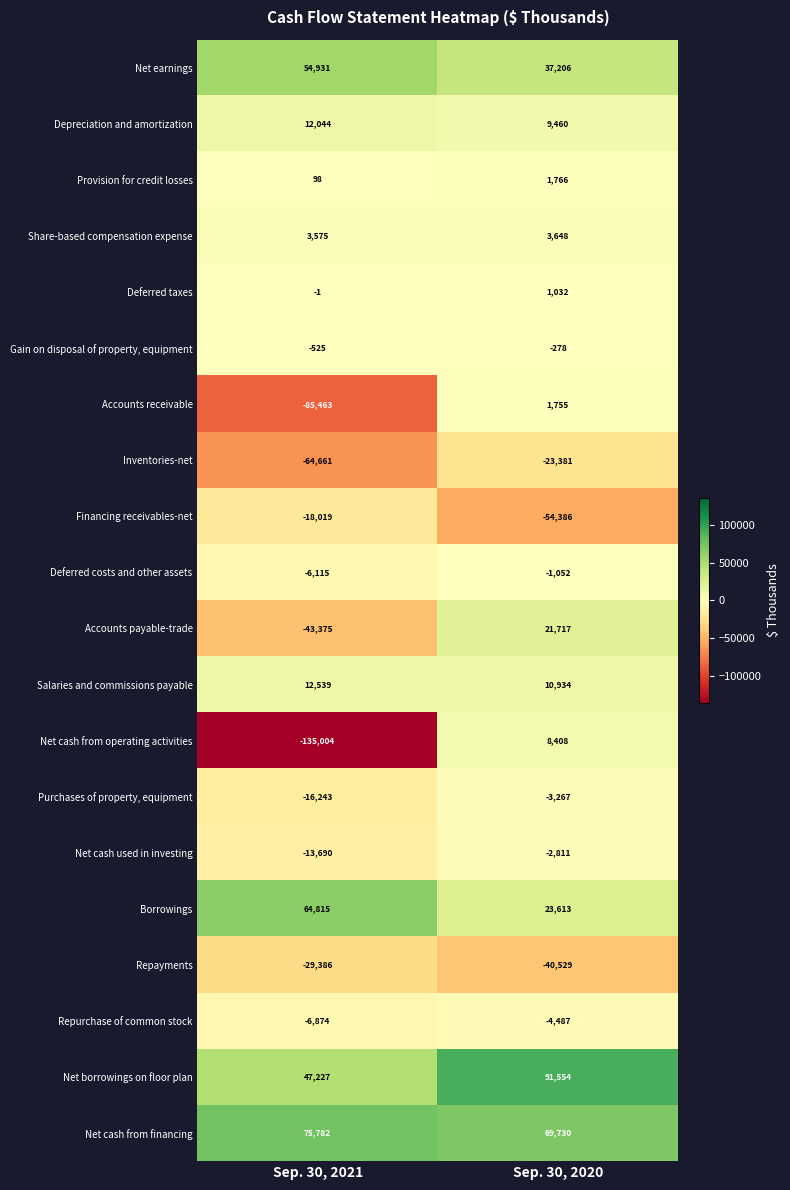

At Sep. 30, 2021, list the series in order from smallest to largest.

Net cash from operating activities, Accounts receivable, Inventories-net, Accounts payable-trade, Repayments, Financing receivables-net, Purchases of property, equipment, Net cash used in investing, Repurchase of common stock, Deferred costs and other assets, Gain on disposal of property, equipment, Deferred taxes, Provision for credit losses, Share-based compensation expense, Depreciation and amortization, Salaries and commissions payable, Net borrowings on floor plan, Net earnings, Borrowings, Net cash from financing